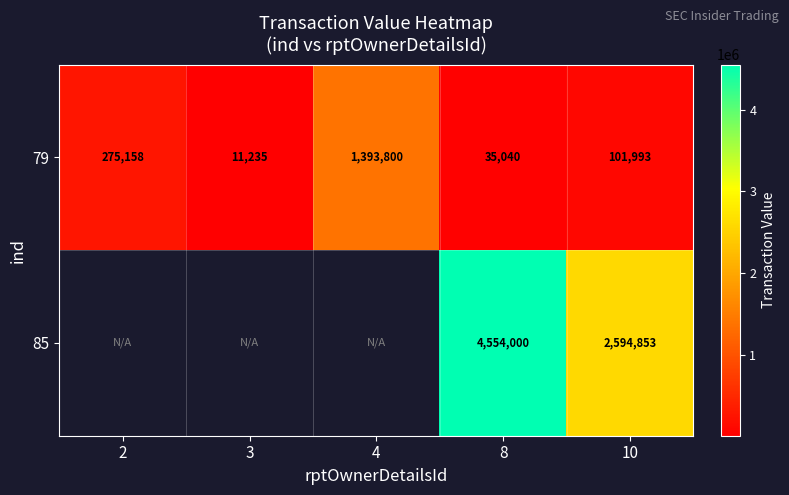

At which category does the chart reach its peak across all series?

8